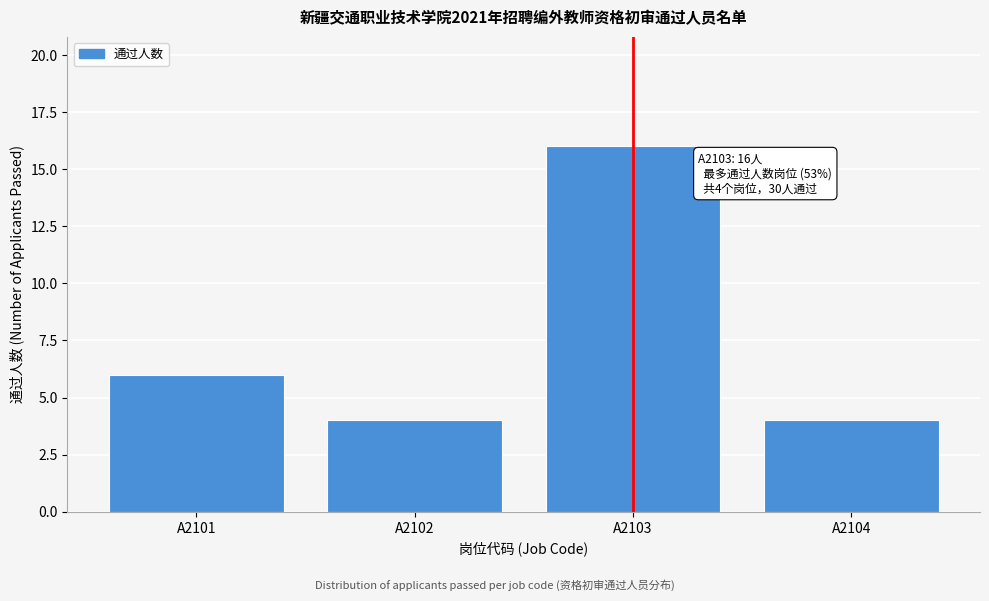

Reading right to left, extract all data points from this chart.

A2104=4	A2103=16	A2102=4	A2101=6